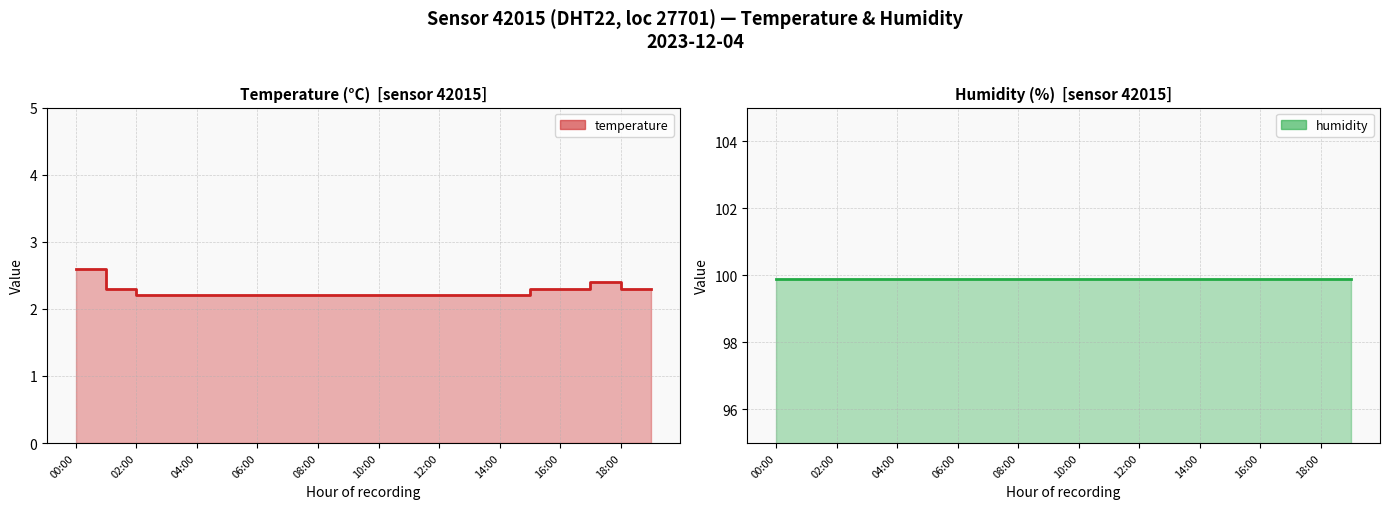

Count the number of categories in the chart.

20